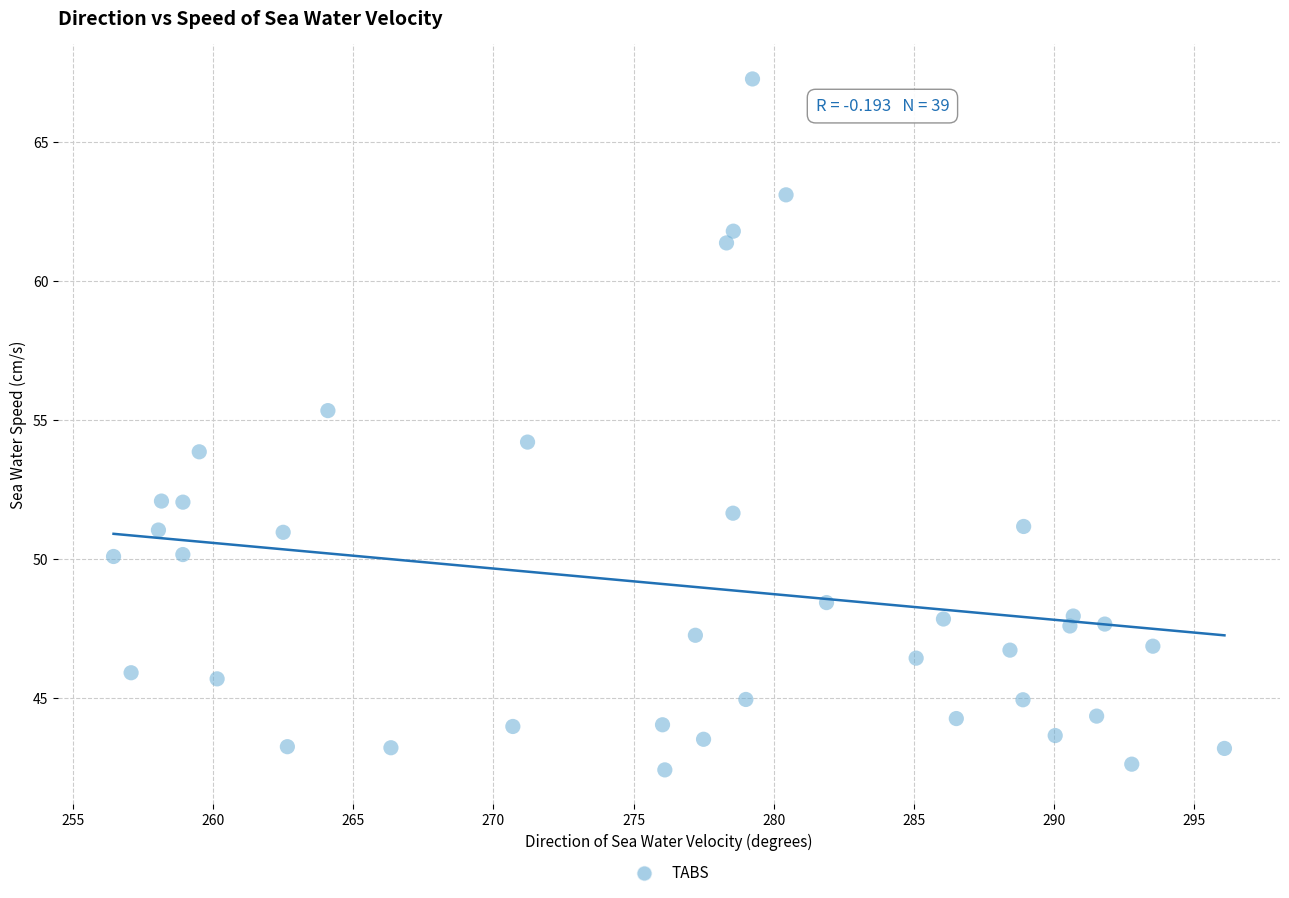

What is the range of X values (max minus min)?

39.7